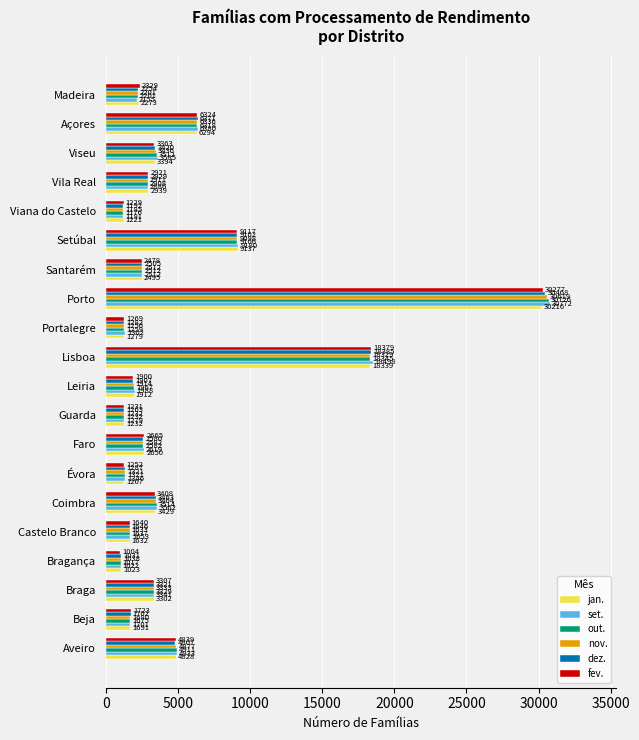

What is the difference between the maximum and minimum values in the dez. series?

29437